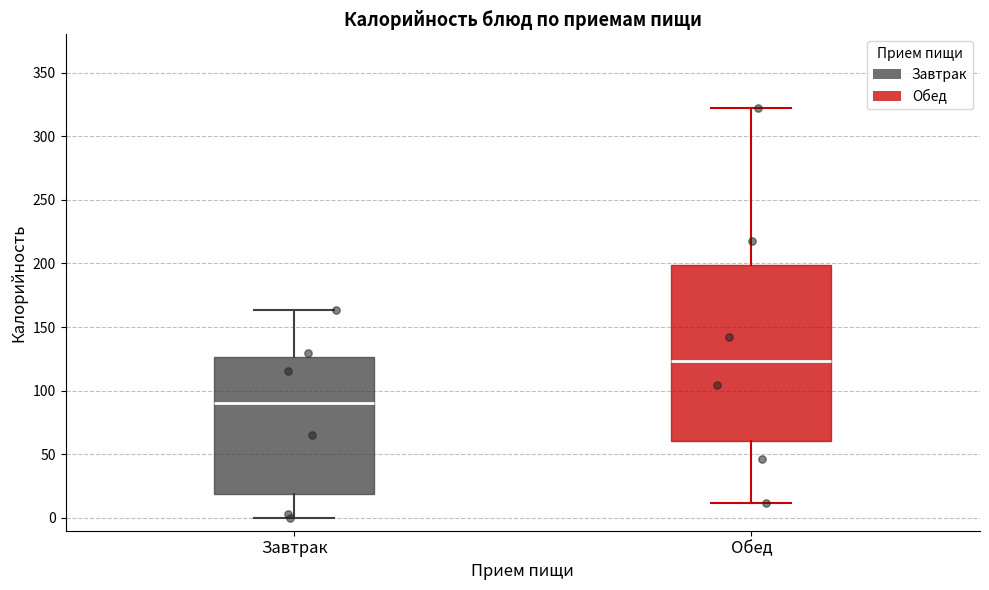

Where is the lower edge of the box for Обед on the y-axis? The values are not printed on the chart, so give them approximately, as read against the axis.

60